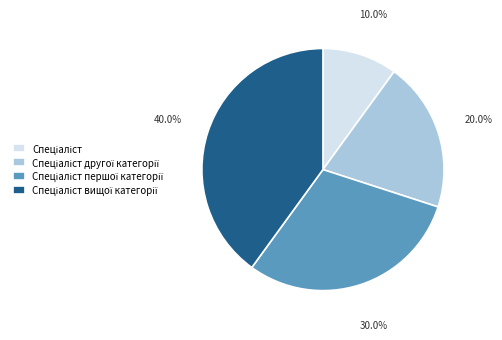

Does any single category account for the majority?

No